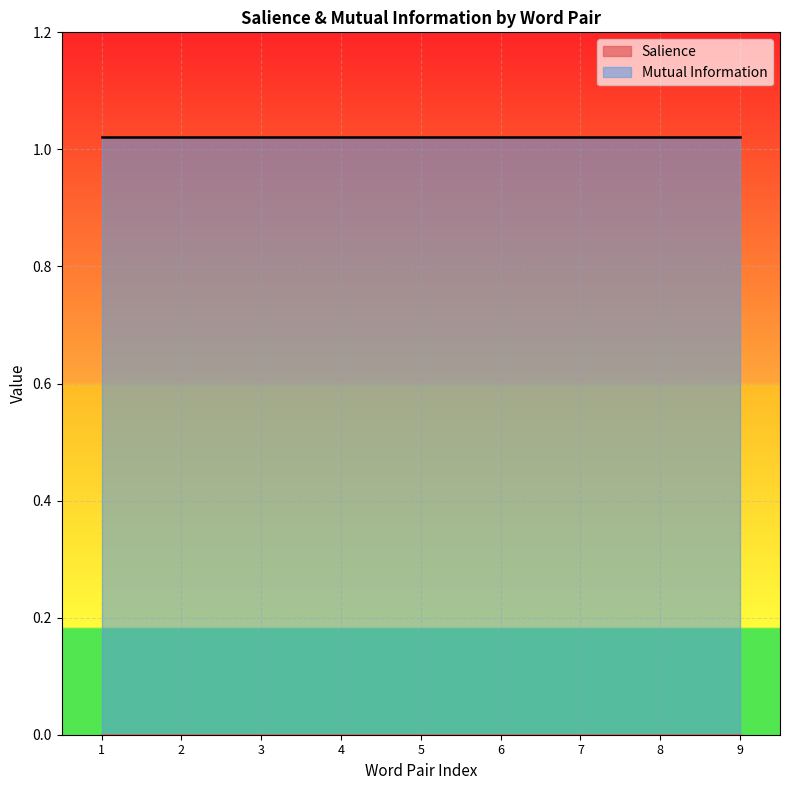

Which series has the largest total across all categories?

Mutual Information